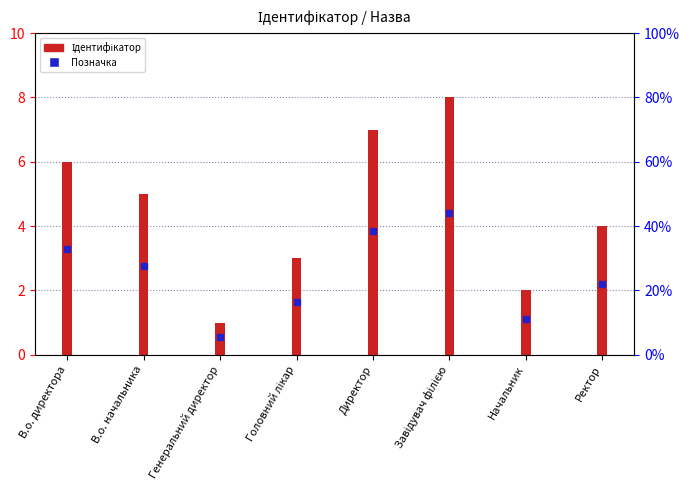

What is the label of the 4th bar from the right?

Директор